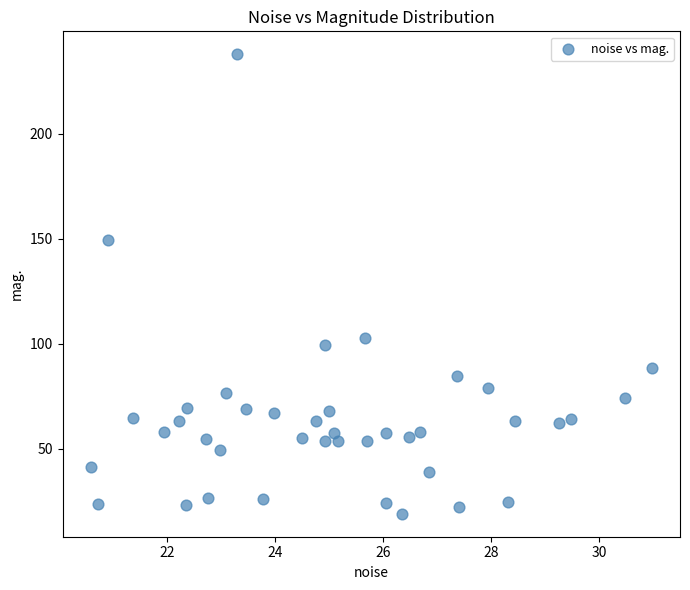

What Y value in the scatter plot is closest to 128?

149.3